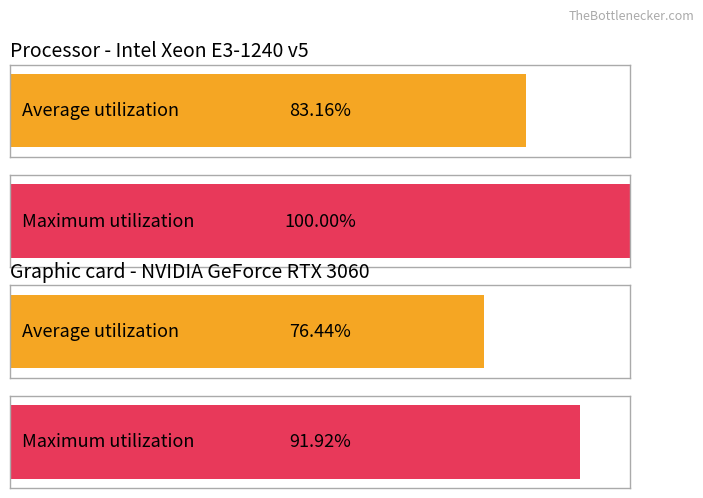

Is the value of Maximum utilization at 32.0 greater than the value of Average utilization at 24.0?

Yes